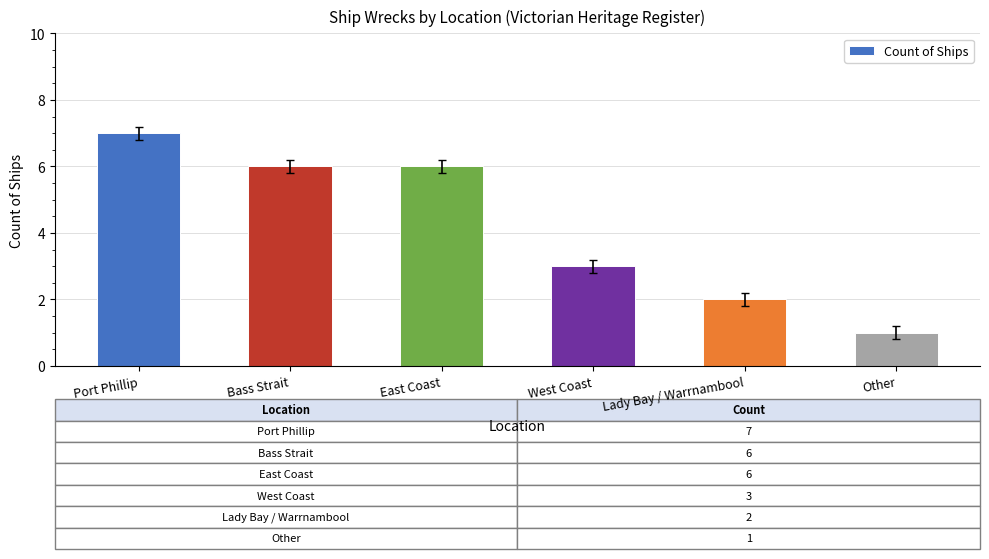

Does the chart contain stacked bars?

No